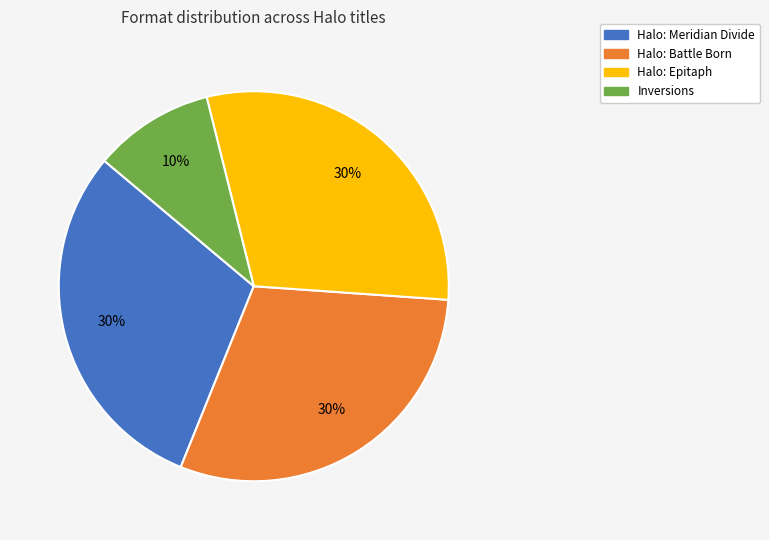

Does Halo: Epitaph represent more than half of the total?

No